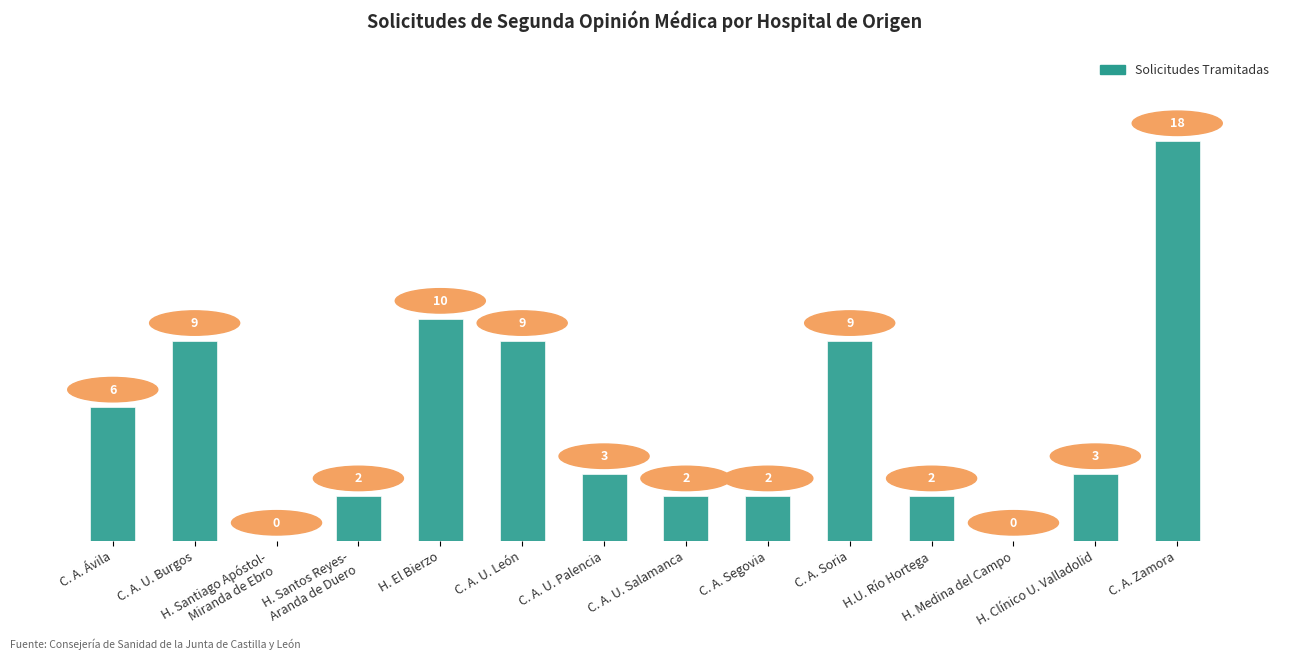

How many categories are shown in the chart?

14